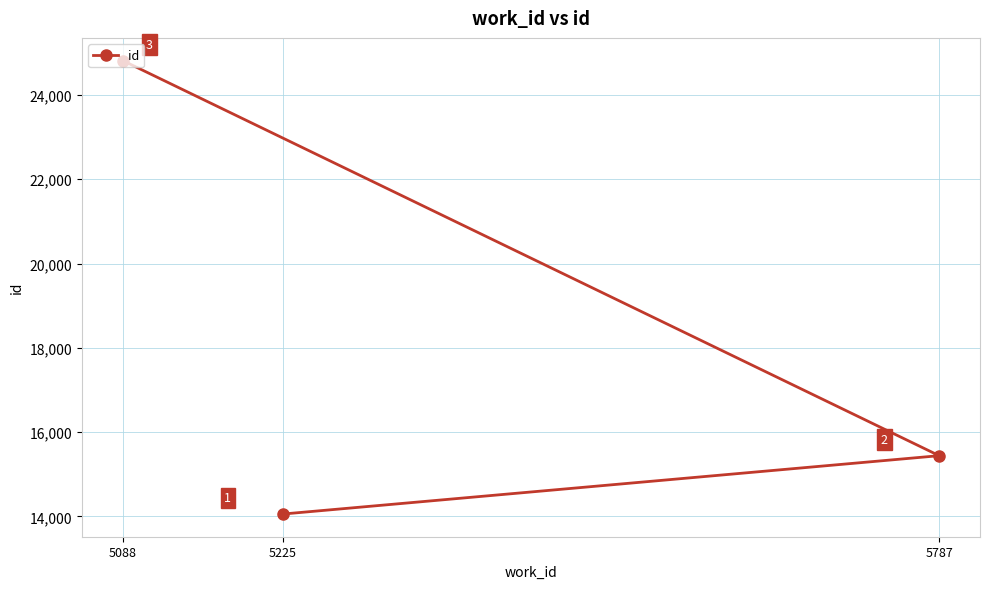

Count the number of categories in the chart.

3